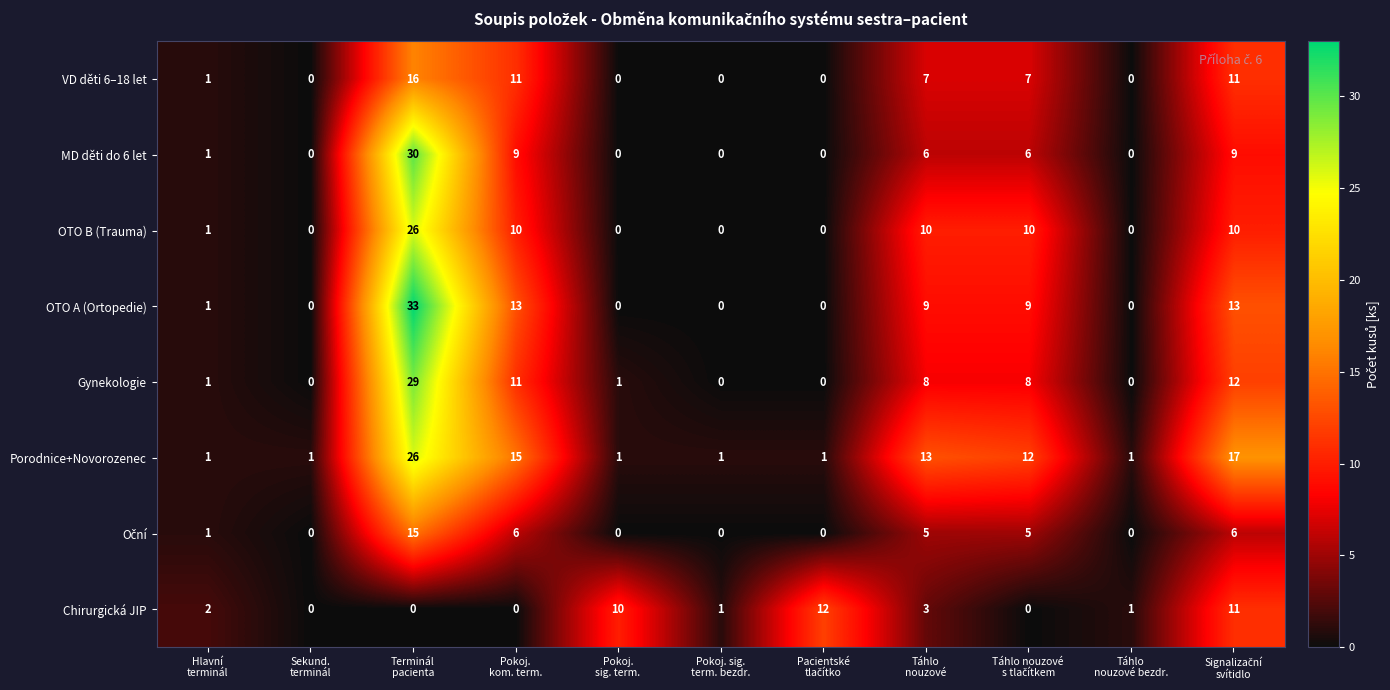

What is the maximum value for OTO B (Trauma)?

26